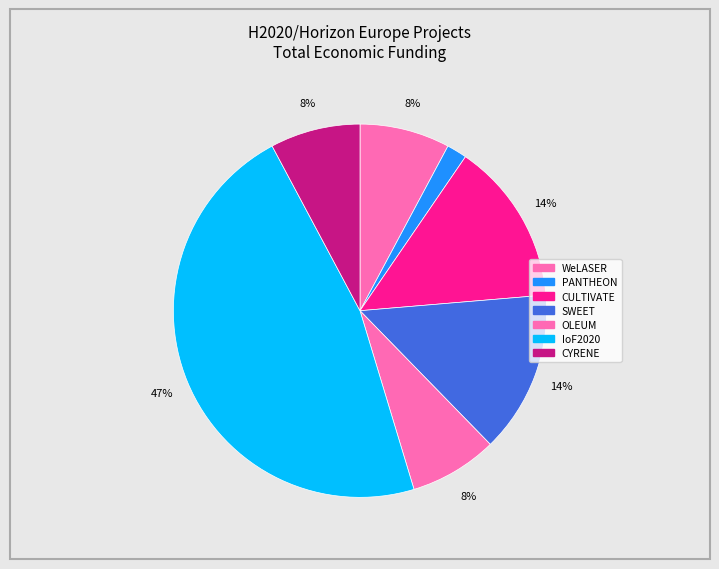

How many slices are in this pie chart?

7